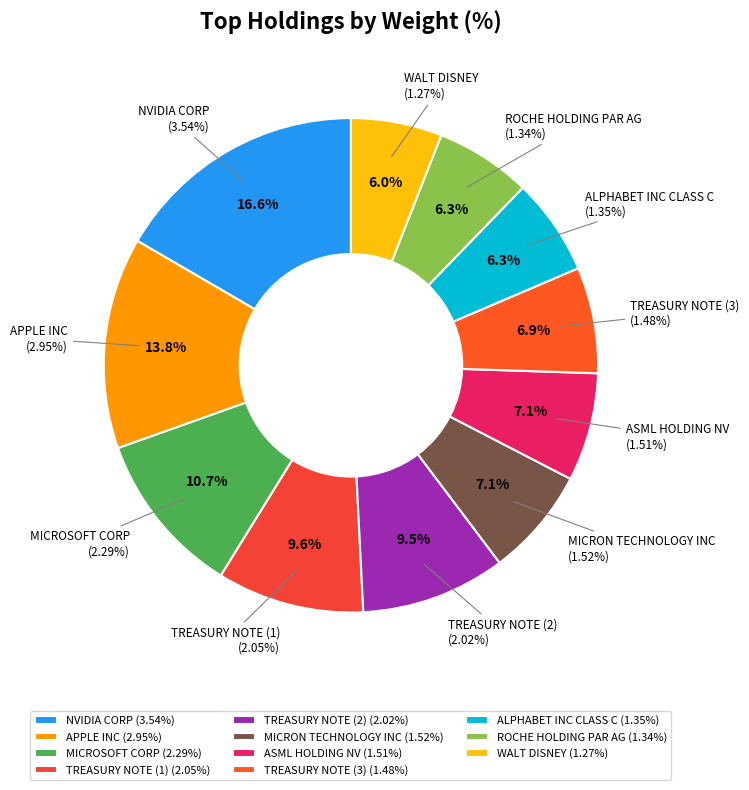

Which category has the biggest portion of the pie?

NVIDIA CORP